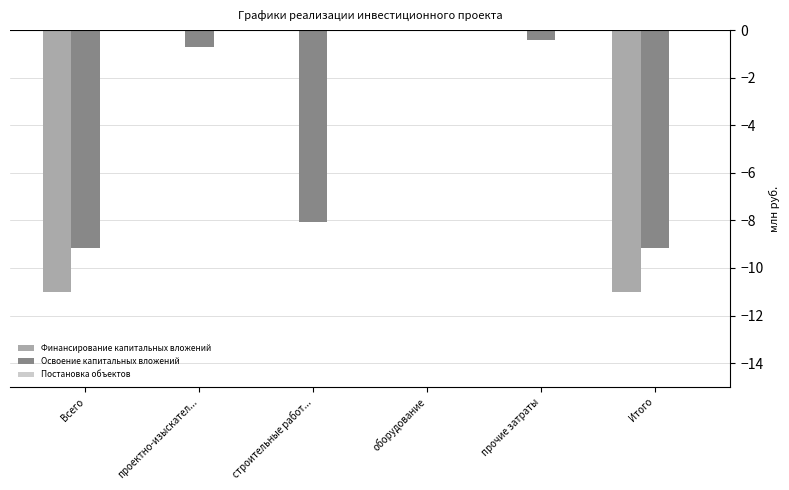

Between строительные работ... and Итого, which series saw the biggest shift?

Финансирование капитальных вложений